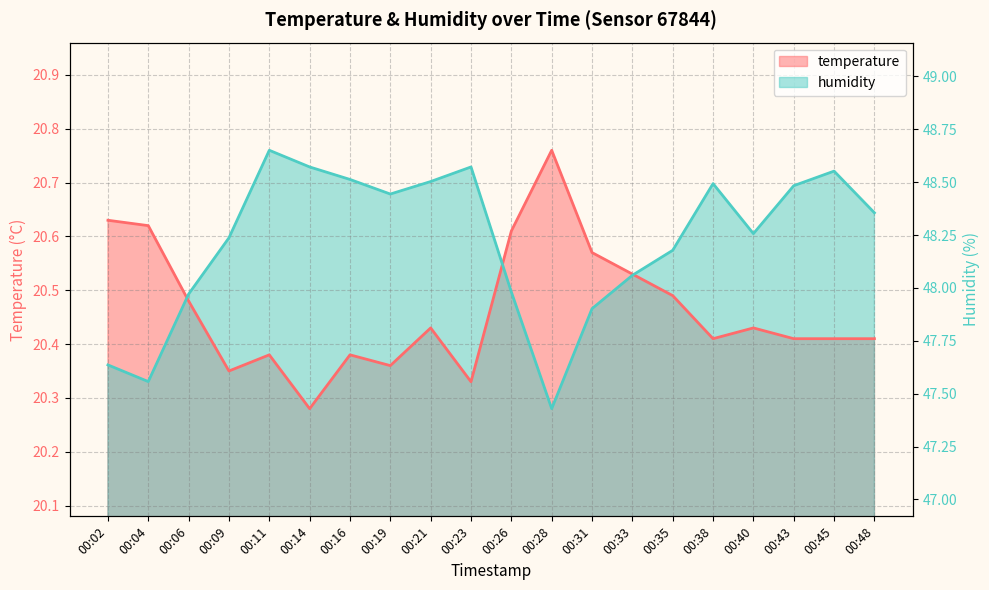

Rank the series by their maximum value, from lowest to highest.

temperature, humidity